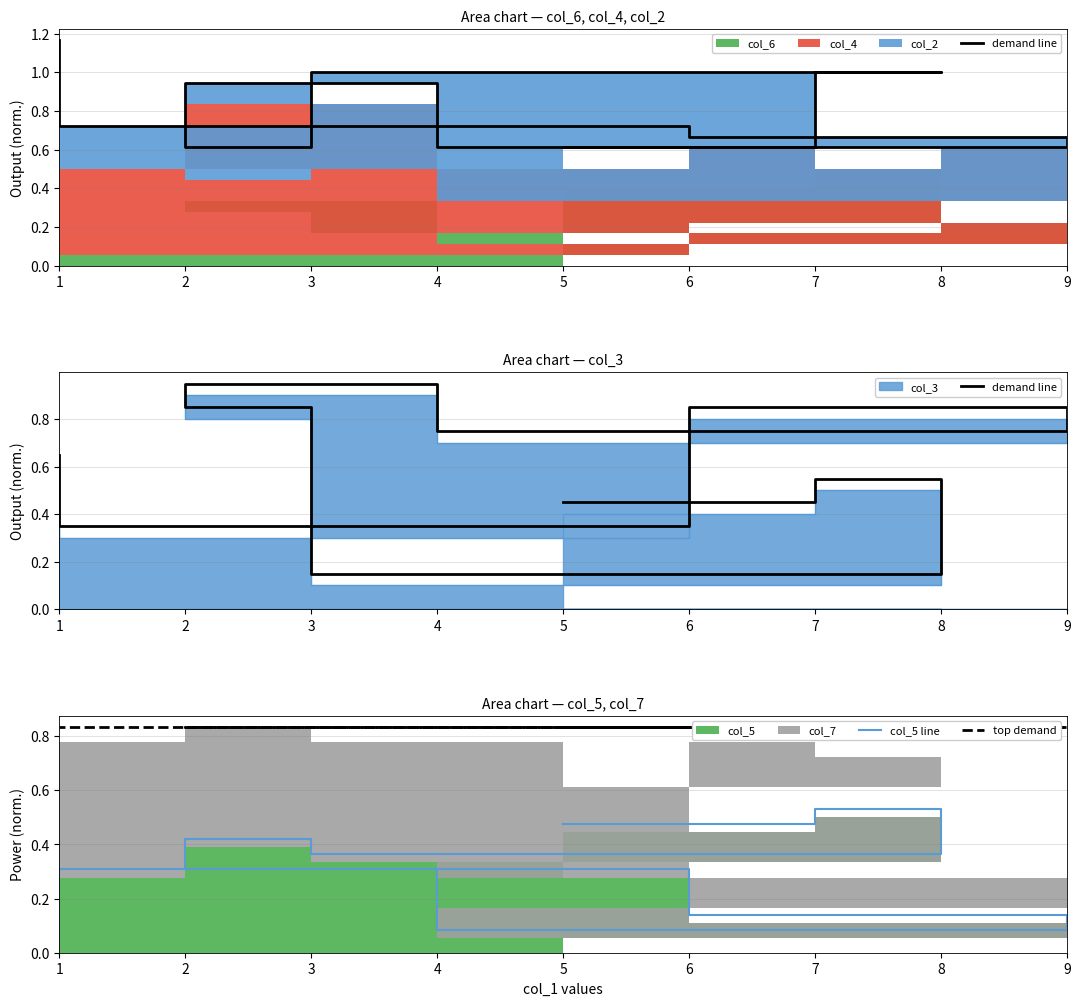

Which series changed the most between 4 and 6?

demand line